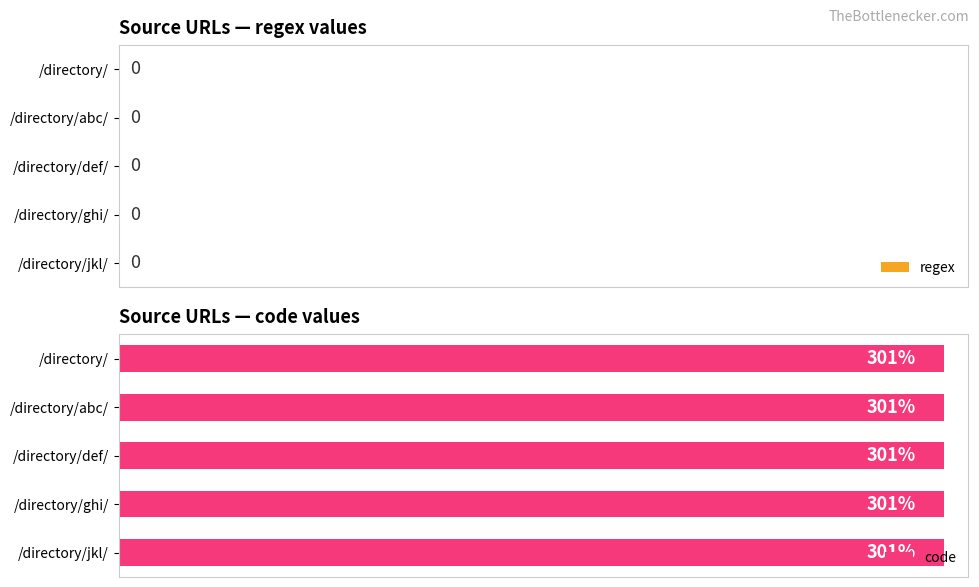

What is the value of the code bar at the 3rd from the left?

301